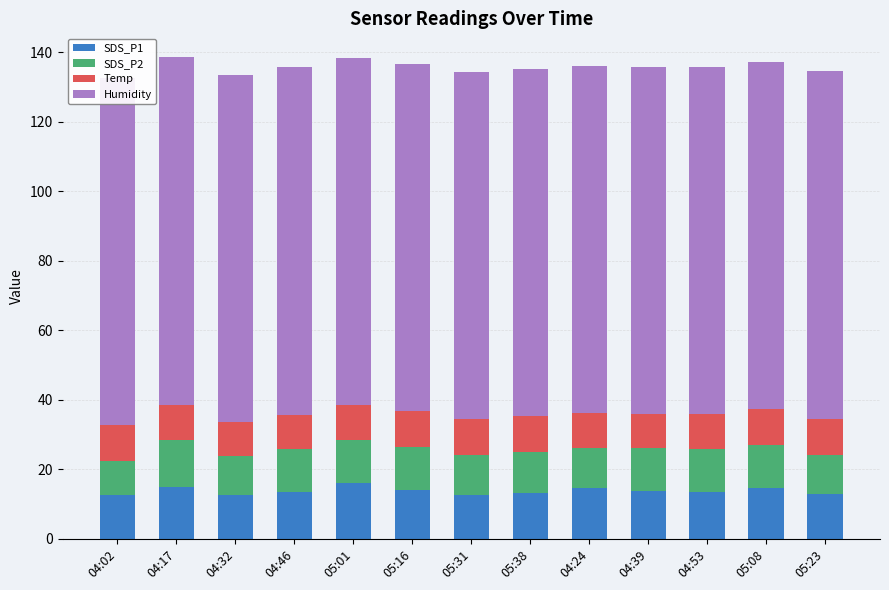

Count the number of categories in the chart.

13